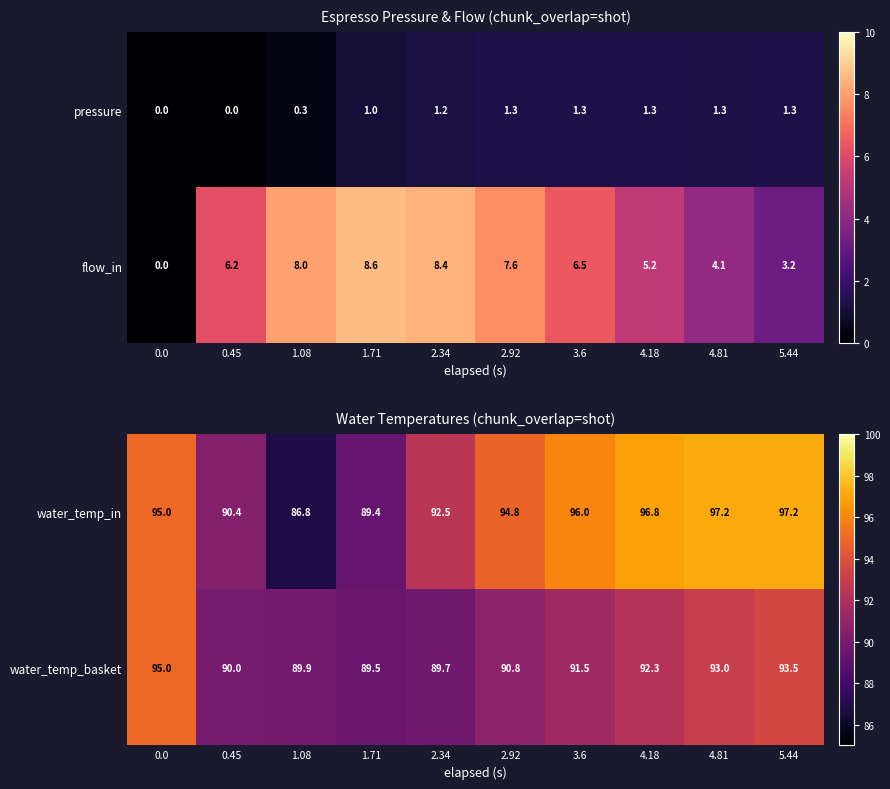

How many values in the water_temp_basket series exceed 91?

5